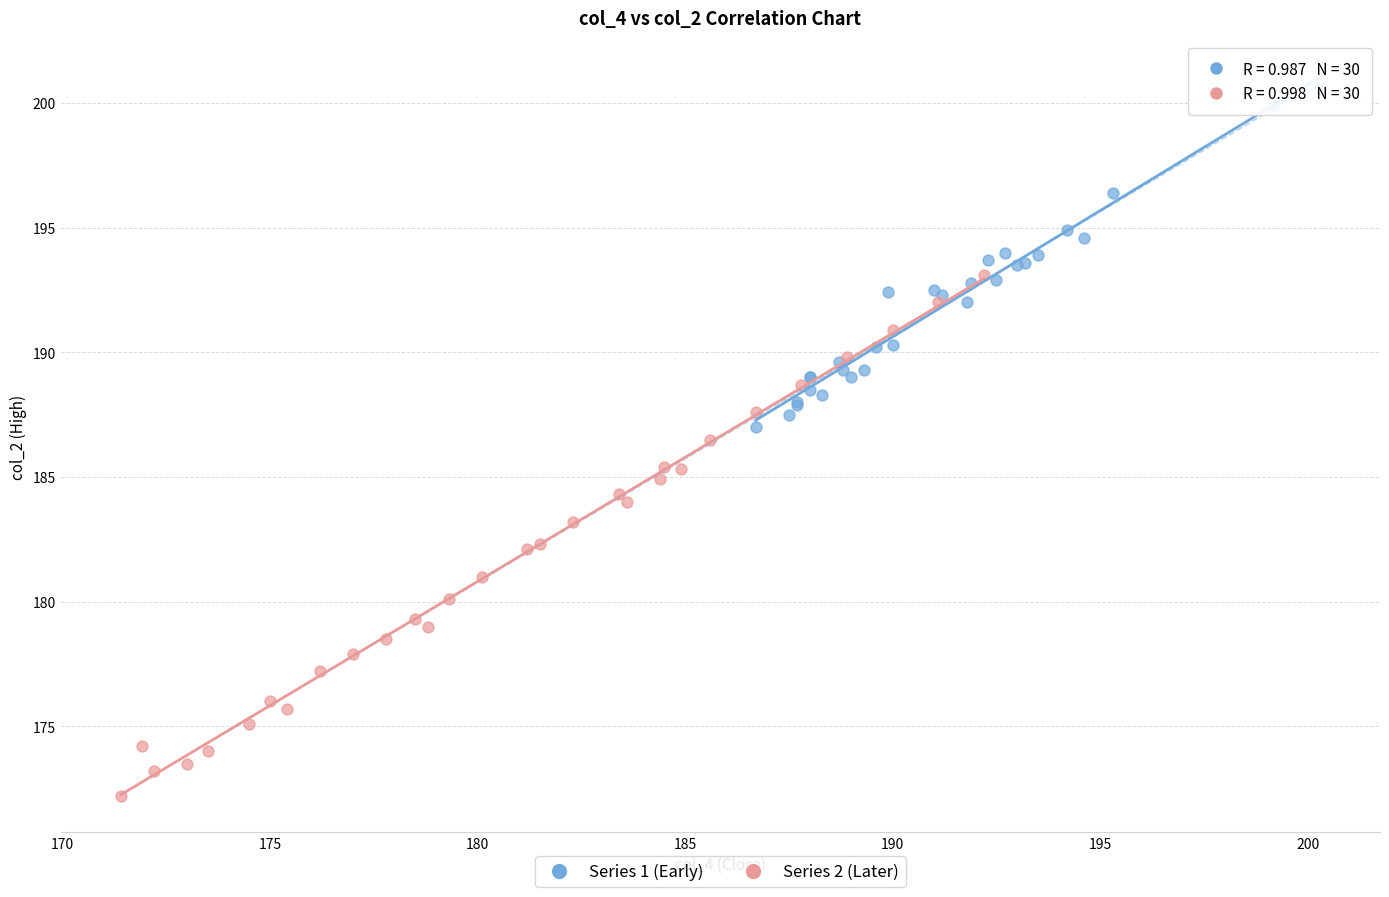

Which series has the widest spread of Y values?

Series 2 (Later)